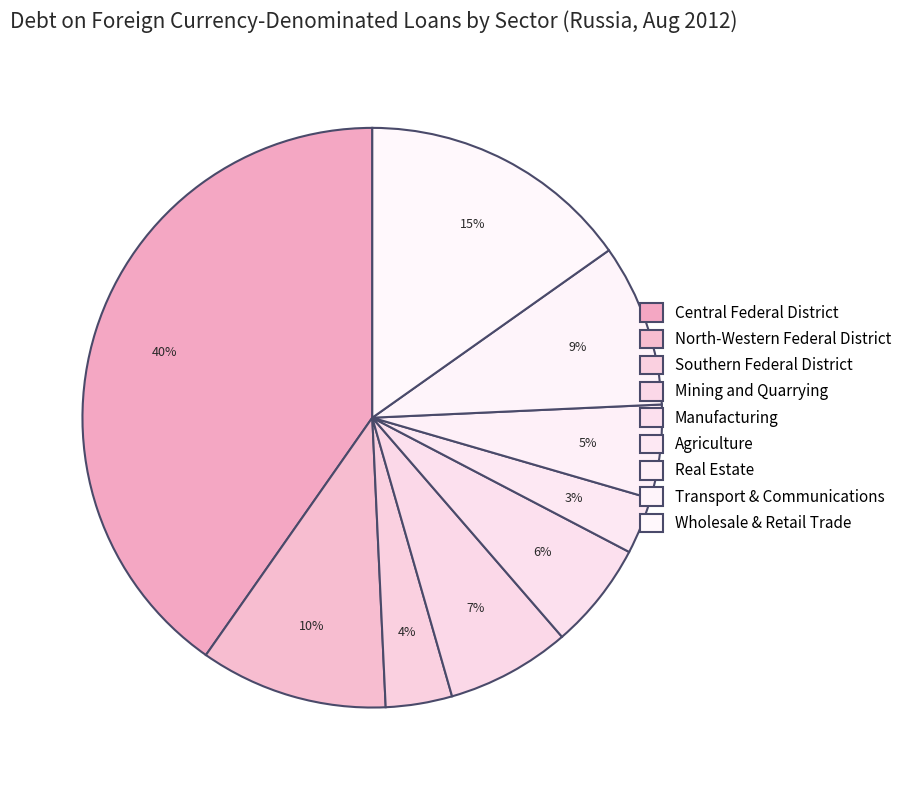

Count the number of slices in the pie.

9